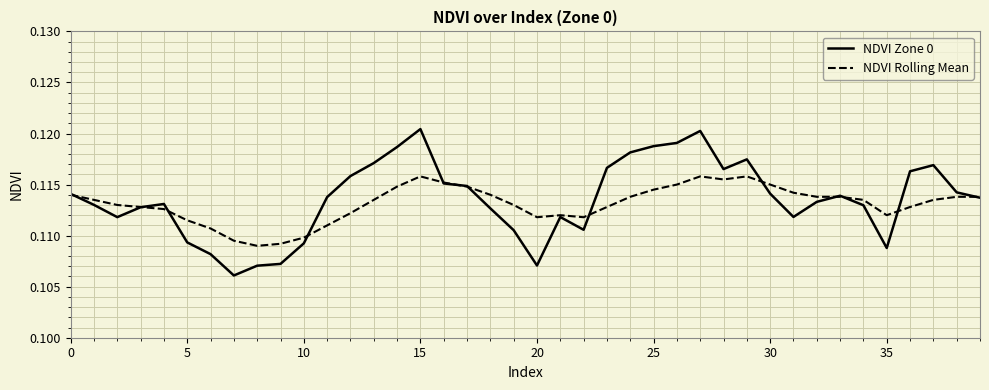

List the series in order of their peak value, lowest first.

NDVI Rolling Mean, NDVI Zone 0